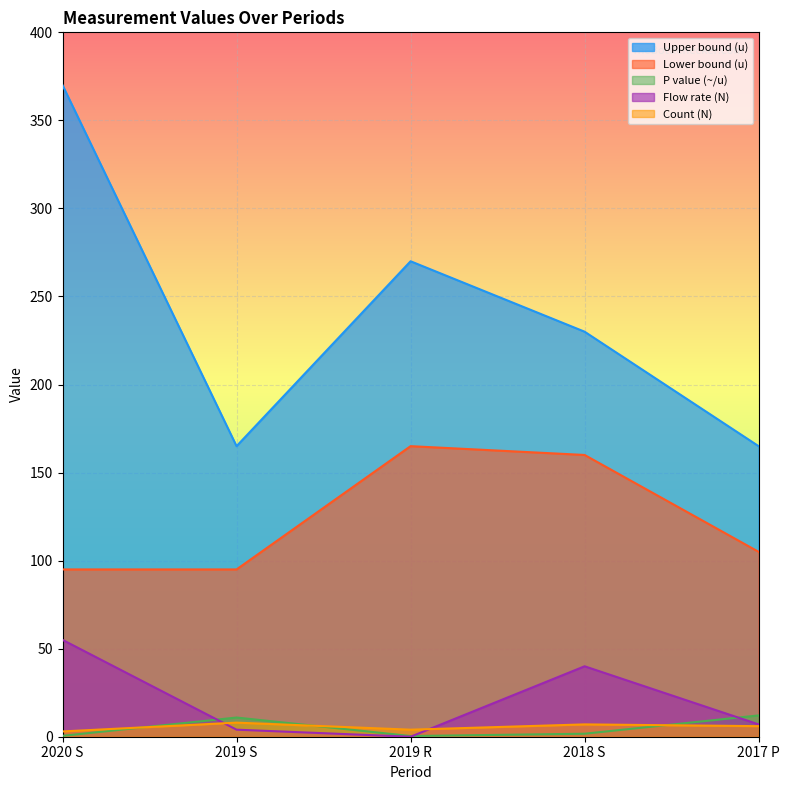

Reading left to right, transcribe all the data shown in this chart.

Upper bound (u): 370.0	165.0	270.0	230.0	165.0
Lower bound (u): 95.0	95.0	165.0	160.0	105.0
P value (~/u): 0.5	10.9	0.4	1.7	12.1
Flow rate (N): 55.0	4.0	0.0	40.0	7.0
Count (N): 3.0	8.0	4.0	7.0	6.0